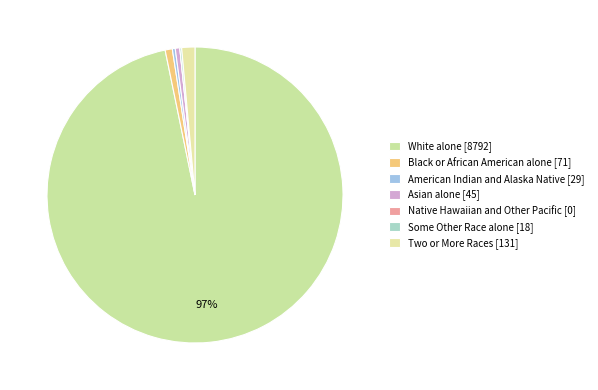

Which category has the smallest portion of the pie?

Native Hawaiian and Other Pacific